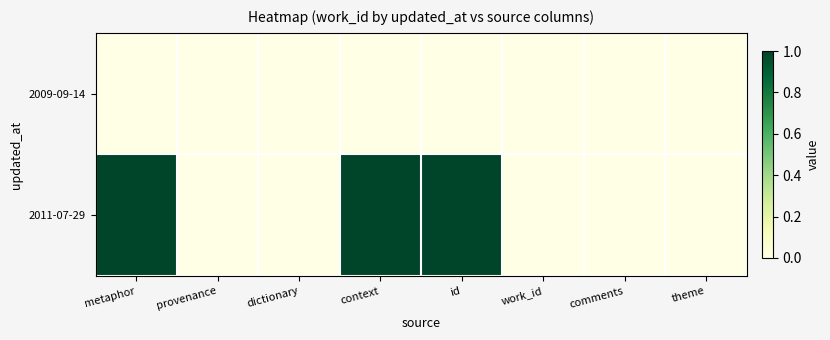

Which category has the lowest value across all series?

metaphor